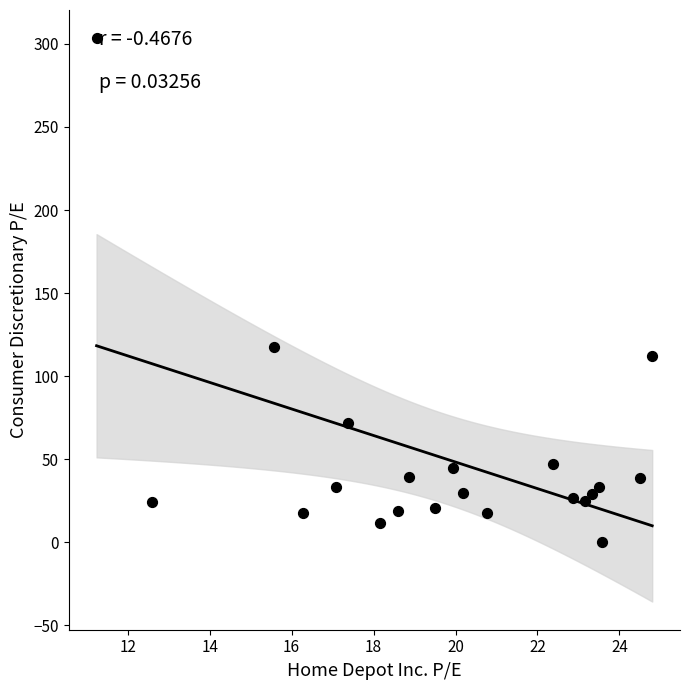

What is the range of Y values (max minus min)?

303.4